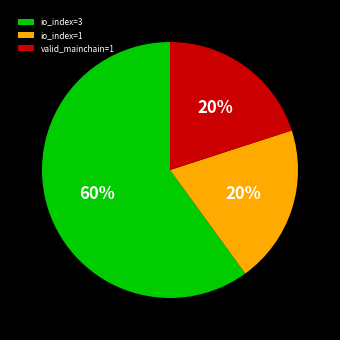

How many slices are in this pie chart?

3